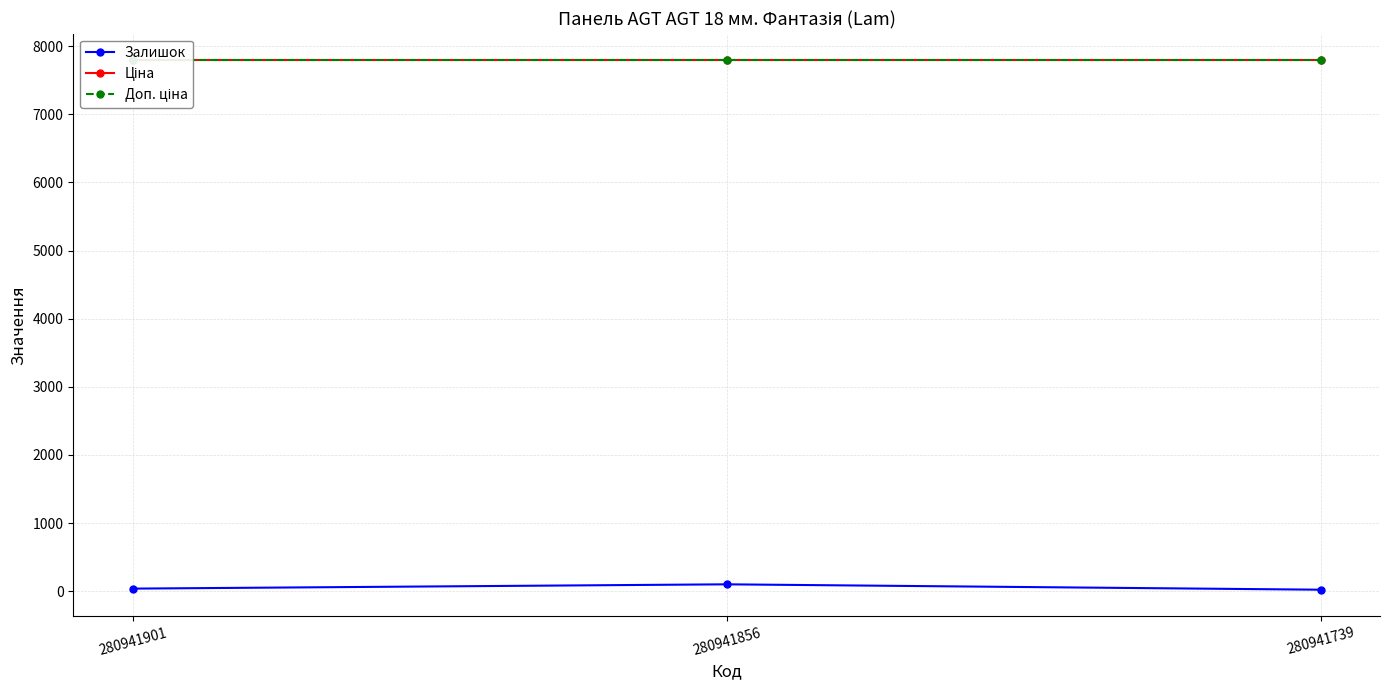

Between 280941901 and 280941856, which series saw the biggest shift?

Залишок